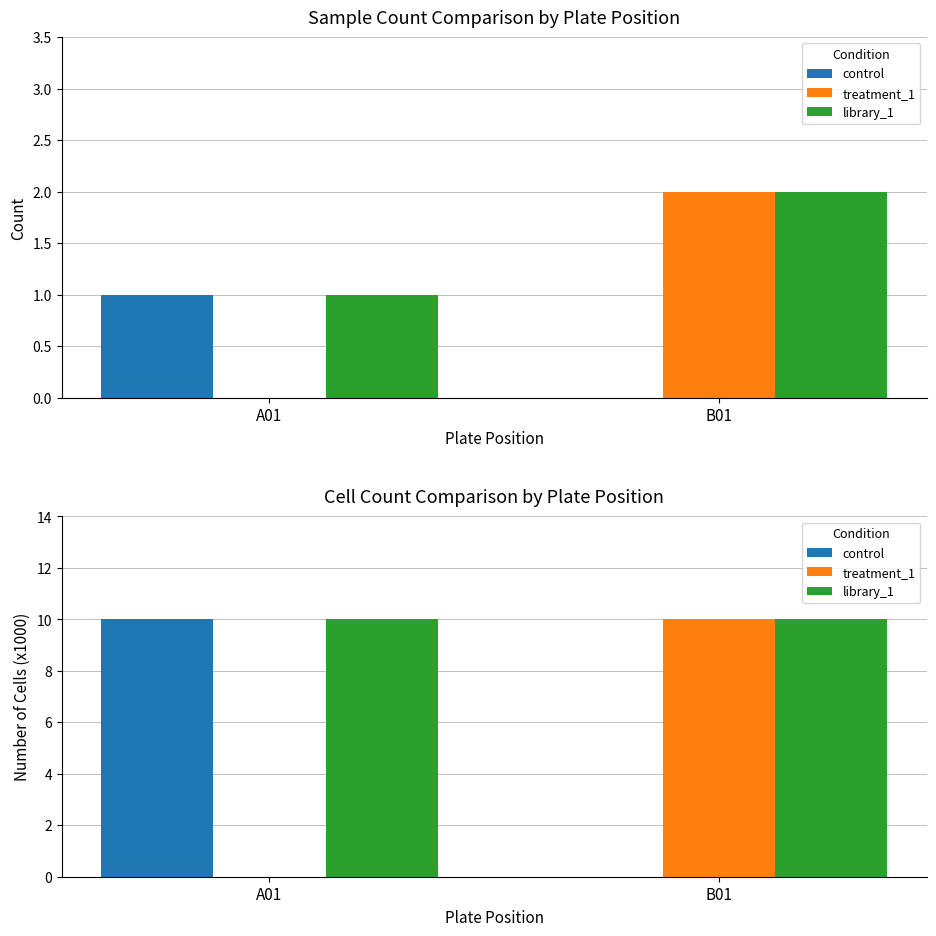

What is the sum of the treatment_1 values at B01 and A01?

10